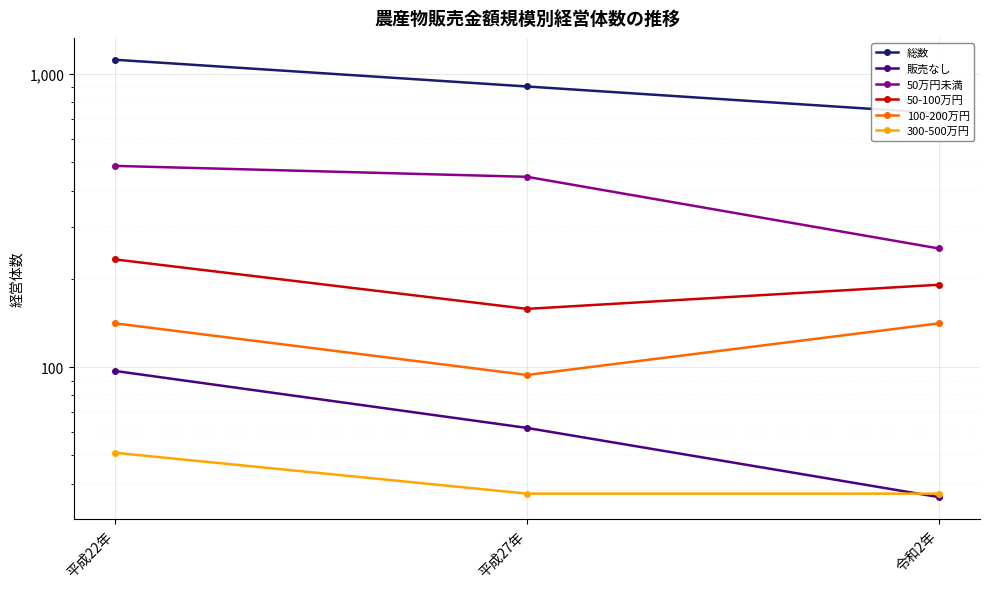

What is the label of the 1st point from the left?

平成22年